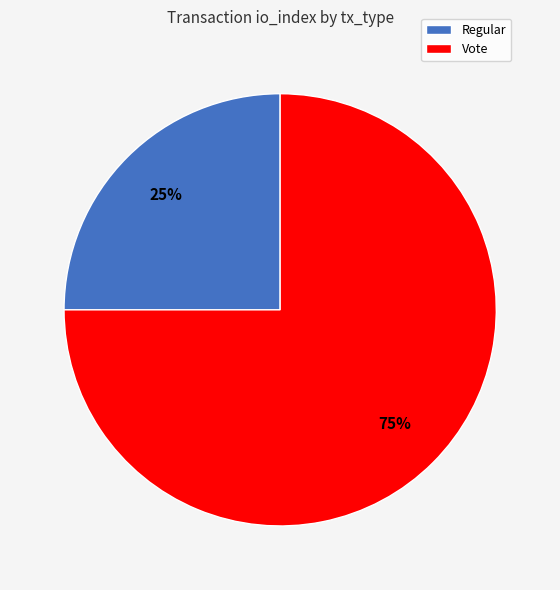

To the nearest percent, what is the average slice percentage?

50%